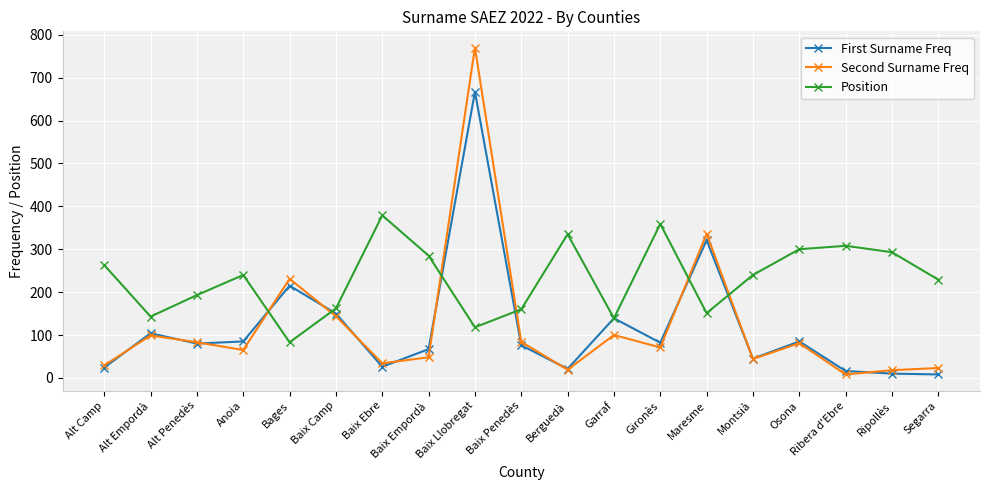

What is the sum of all Position values?

4380